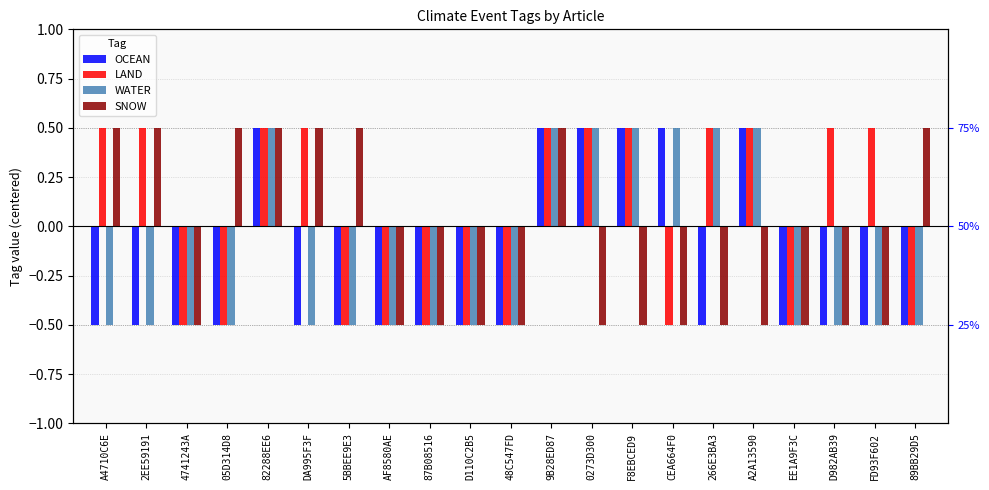

The value of LAND at CEA664F0 is -0.3. True or false?

False